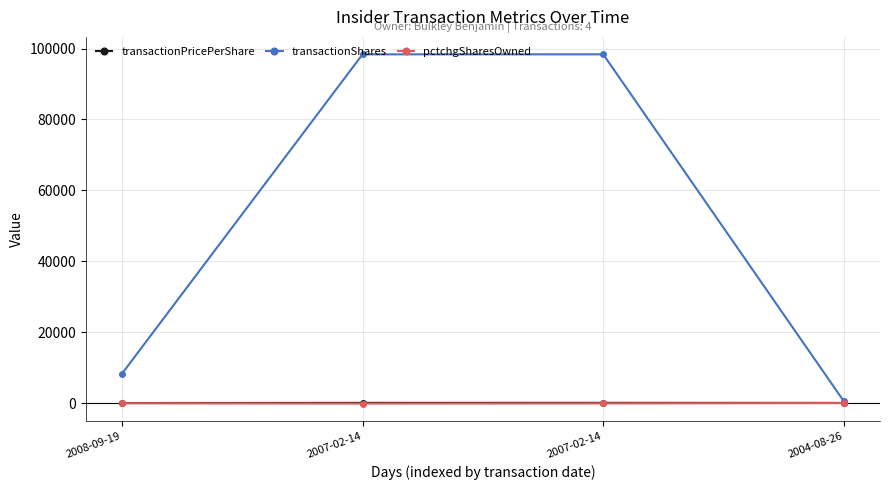

What is the highest value of the transactionShares series?

98374.0